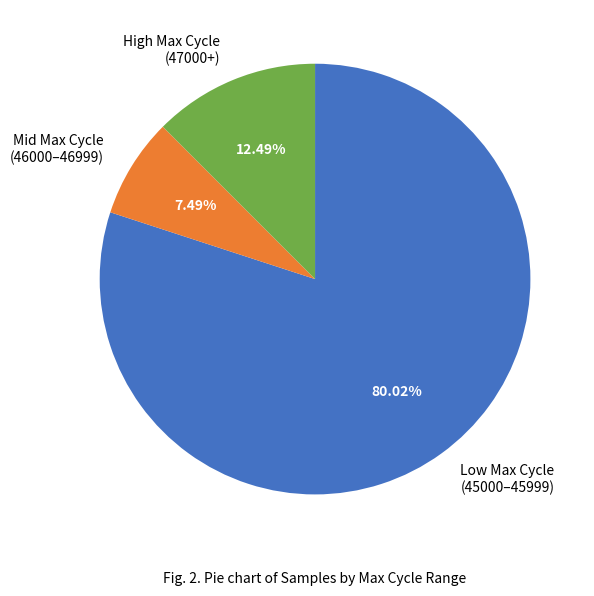

How many segments does this pie chart have?

3